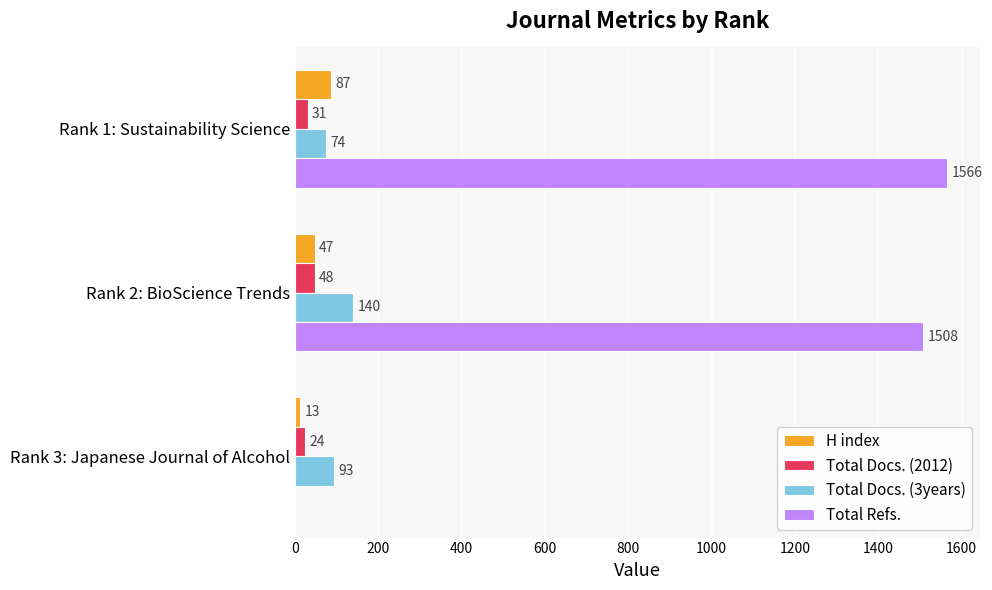

Which series changed the most between Rank 2: BioScience Trends and Rank 3: Japanese Journal of Alcohol?

Total Refs.